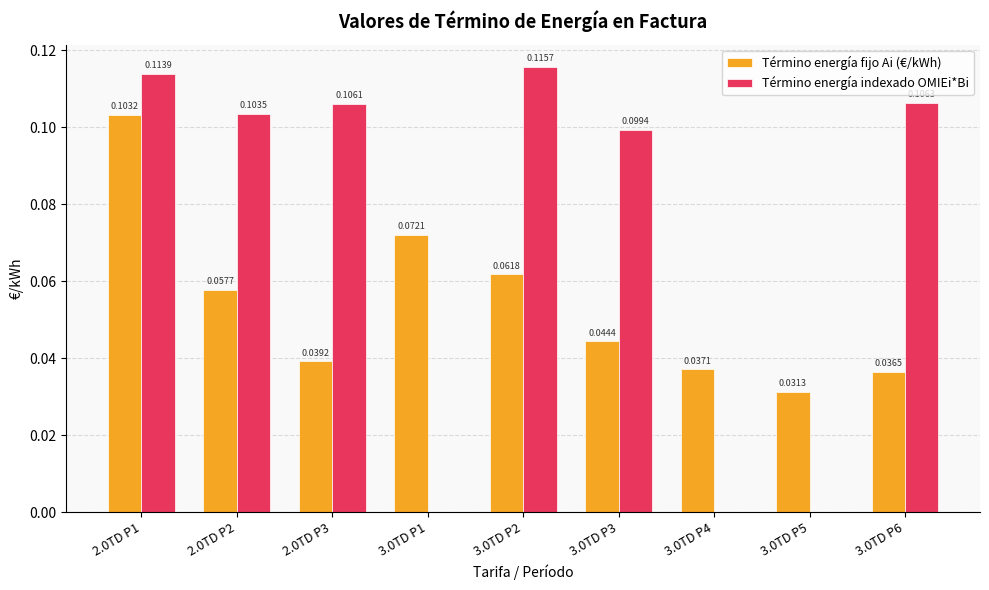

Are the bars horizontal?

No